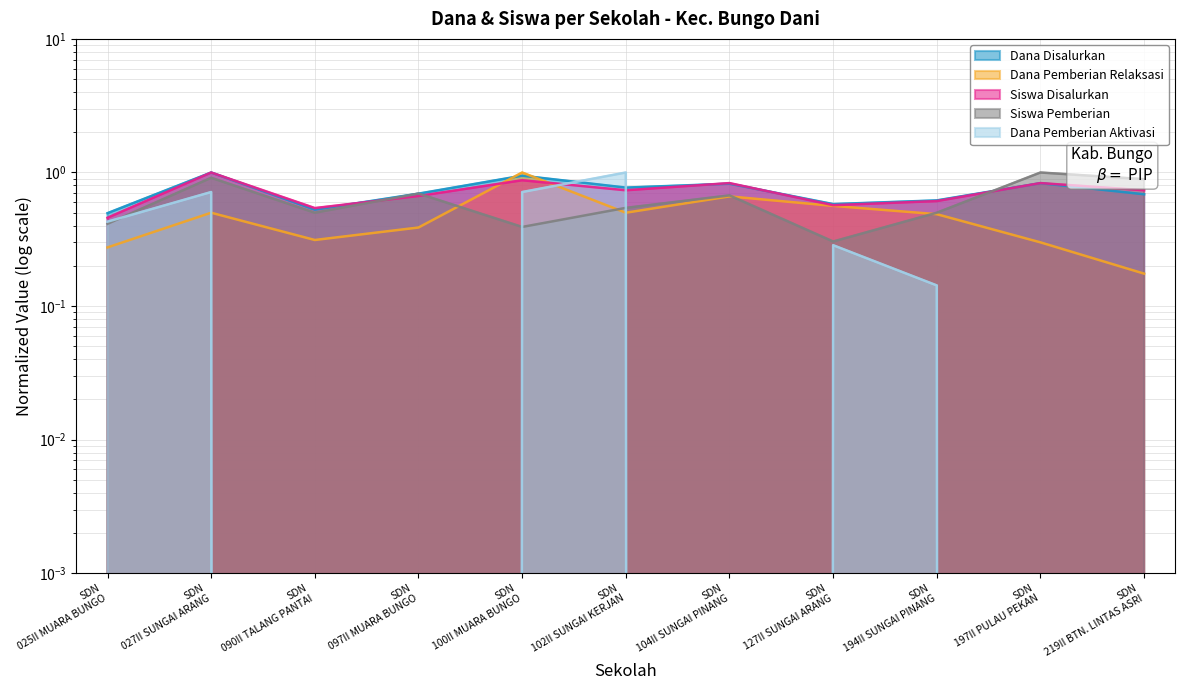

Is it true that Siswa Pemberian equals 0.5 at SDN 025II MUARA BUNGO?

False